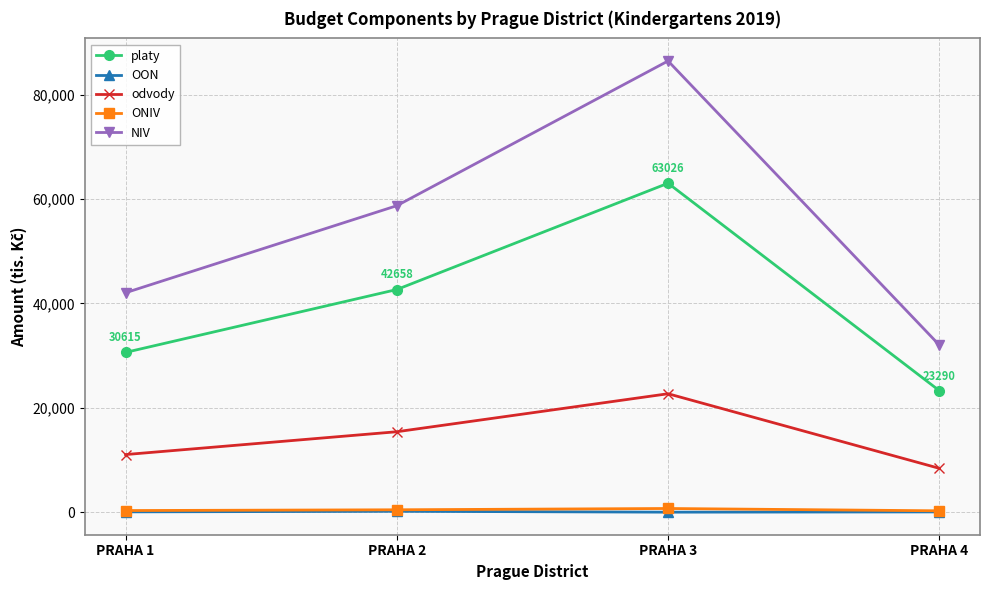

Which series has the largest total across all categories?

NIV